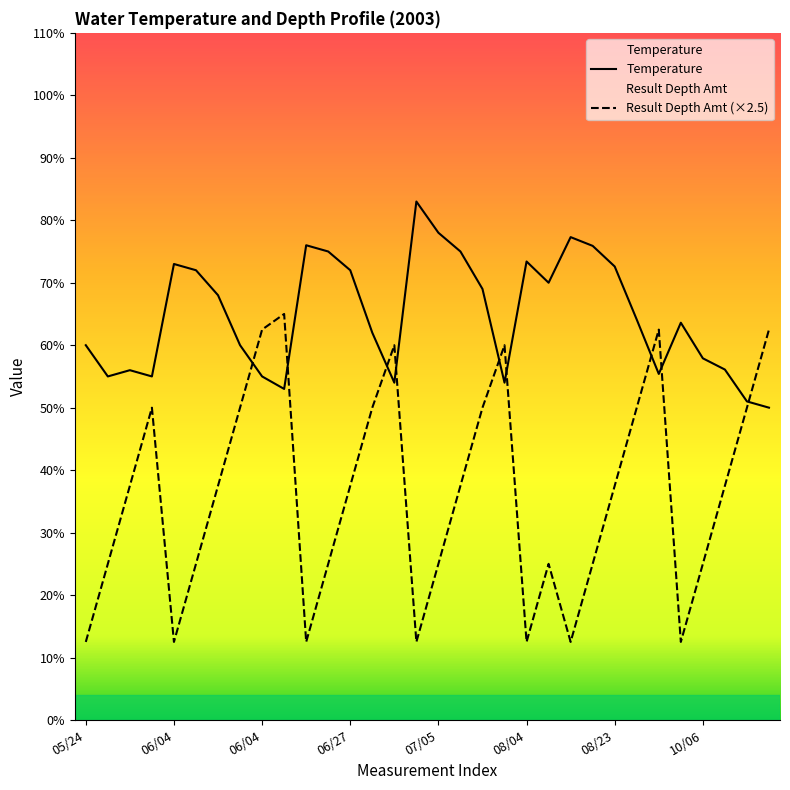

What are all the series names shown in the legend?

Temperature, Result Depth Amt